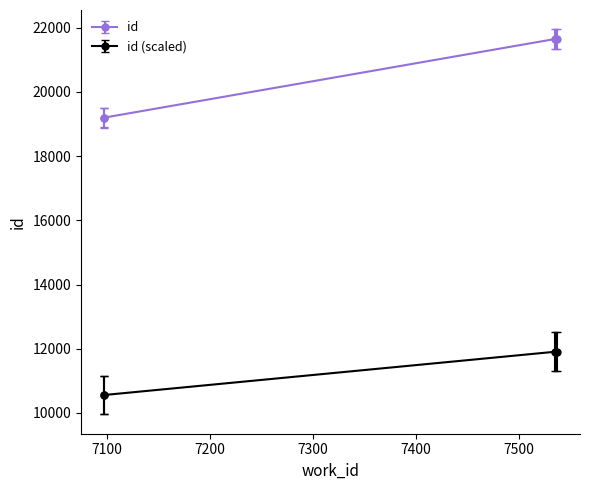

Where does the data first go above 21649?

7537